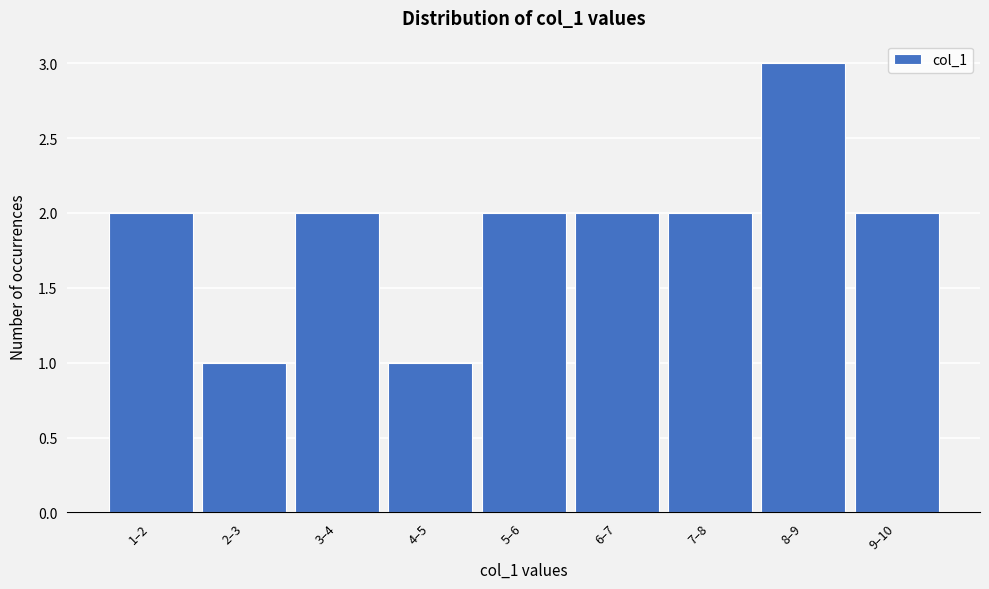

Reading left to right, transcribe all the data shown in this chart.

1–2=2	2–3=1	3–4=2	4–5=1	5–6=2	6–7=2	7–8=2	8–9=3	9–10=2